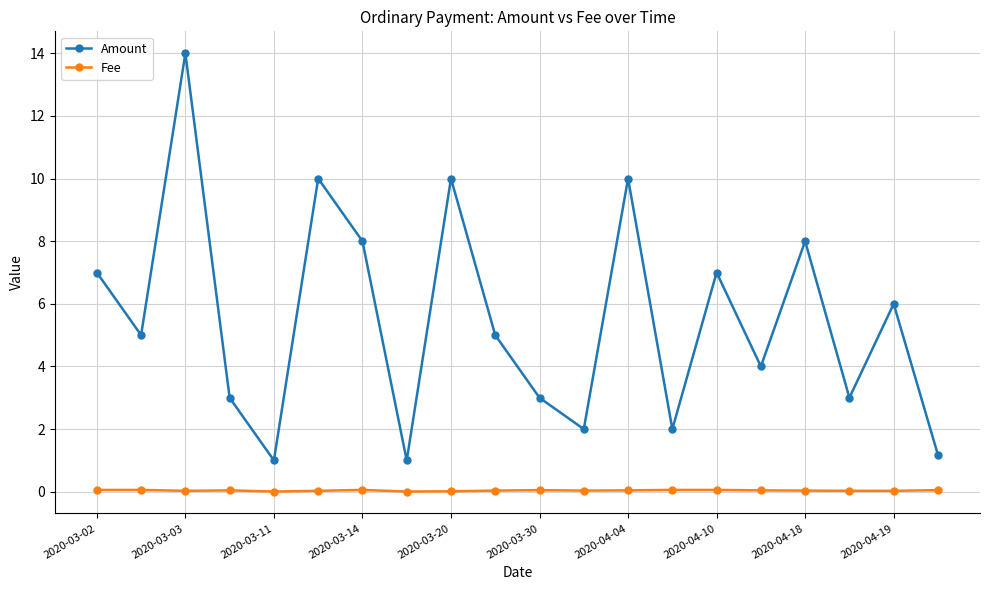

How many distinct data groups are displayed?

2